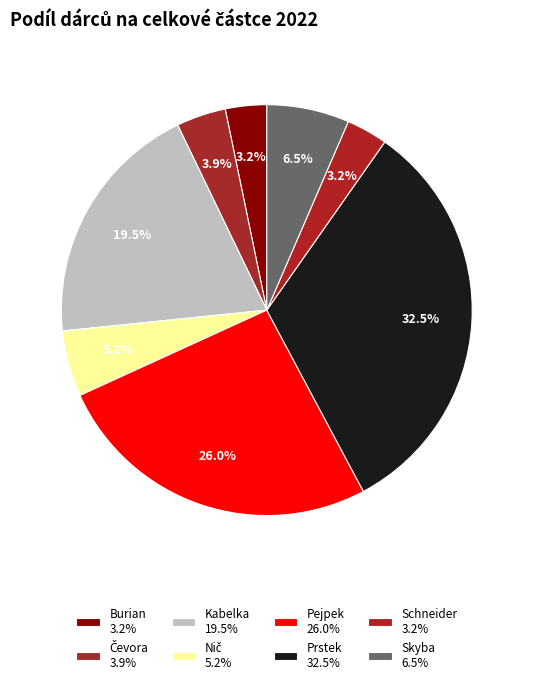

How many segments does this pie chart have?

8